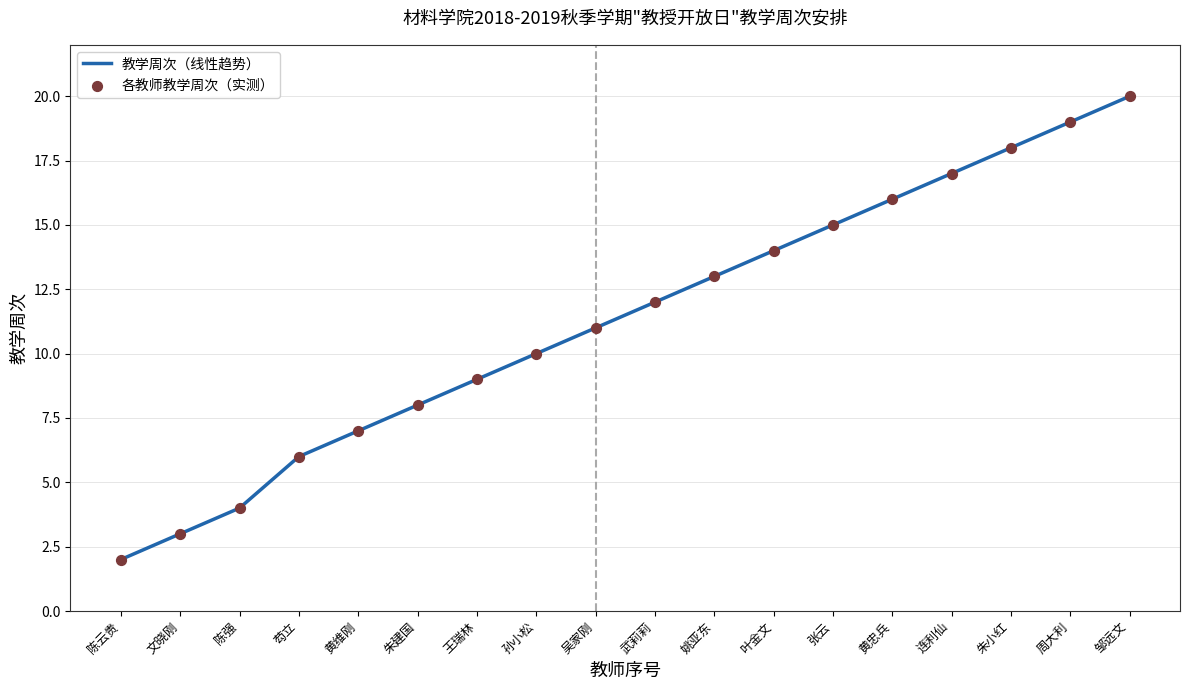

Which has a higher value, 黄维刚 or 陈强?

黄维刚